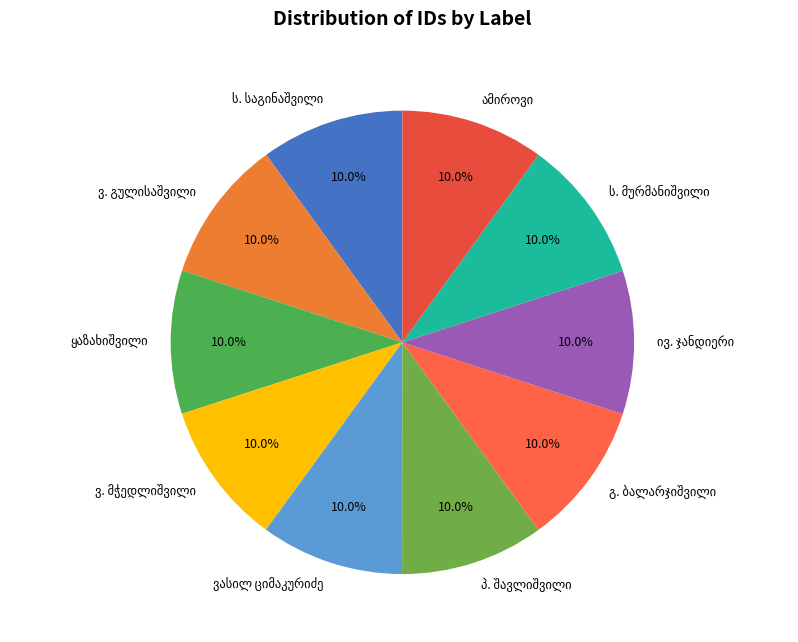

Is there a majority slice in this chart?

No